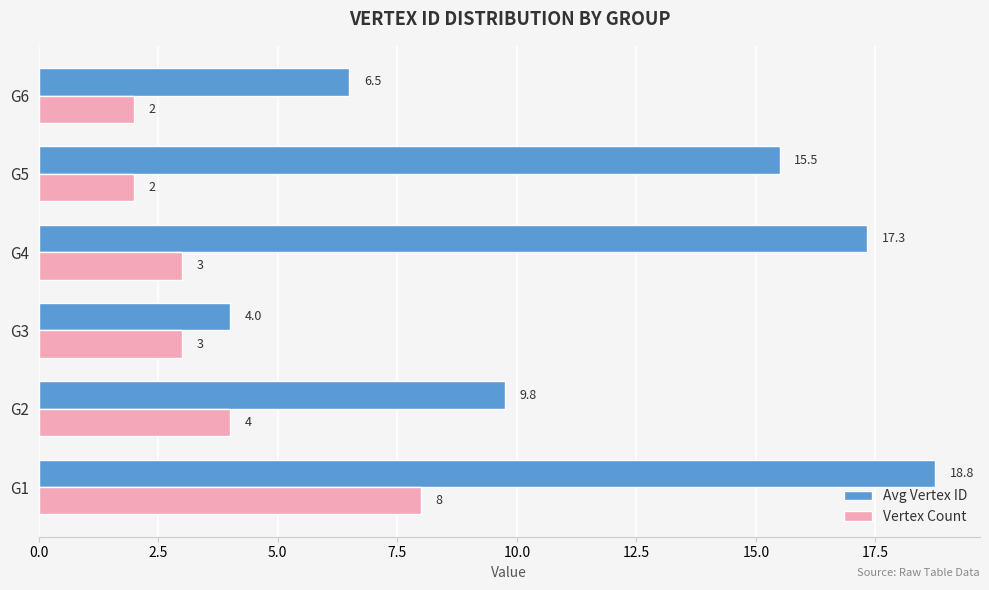

What is the average value of the Avg Vertex ID series?

12.0